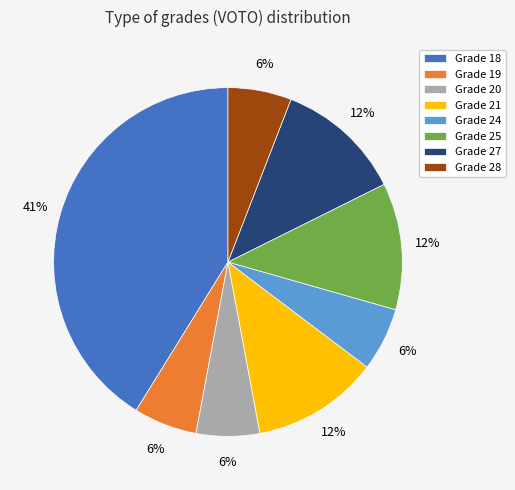

True or false: Grade 25 accounts for 12% of the total.

True